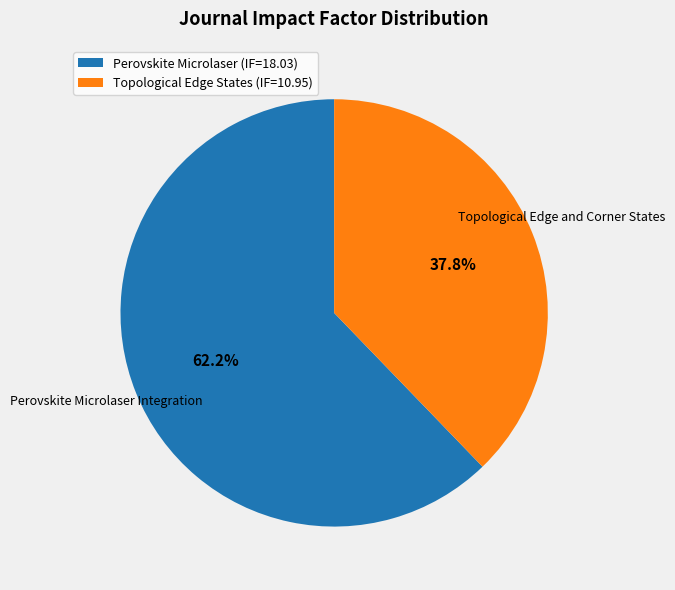

Rank the categories by value from lowest to highest.

Topological Edge States (IF=10.95), Perovskite Microlaser (IF=18.03)